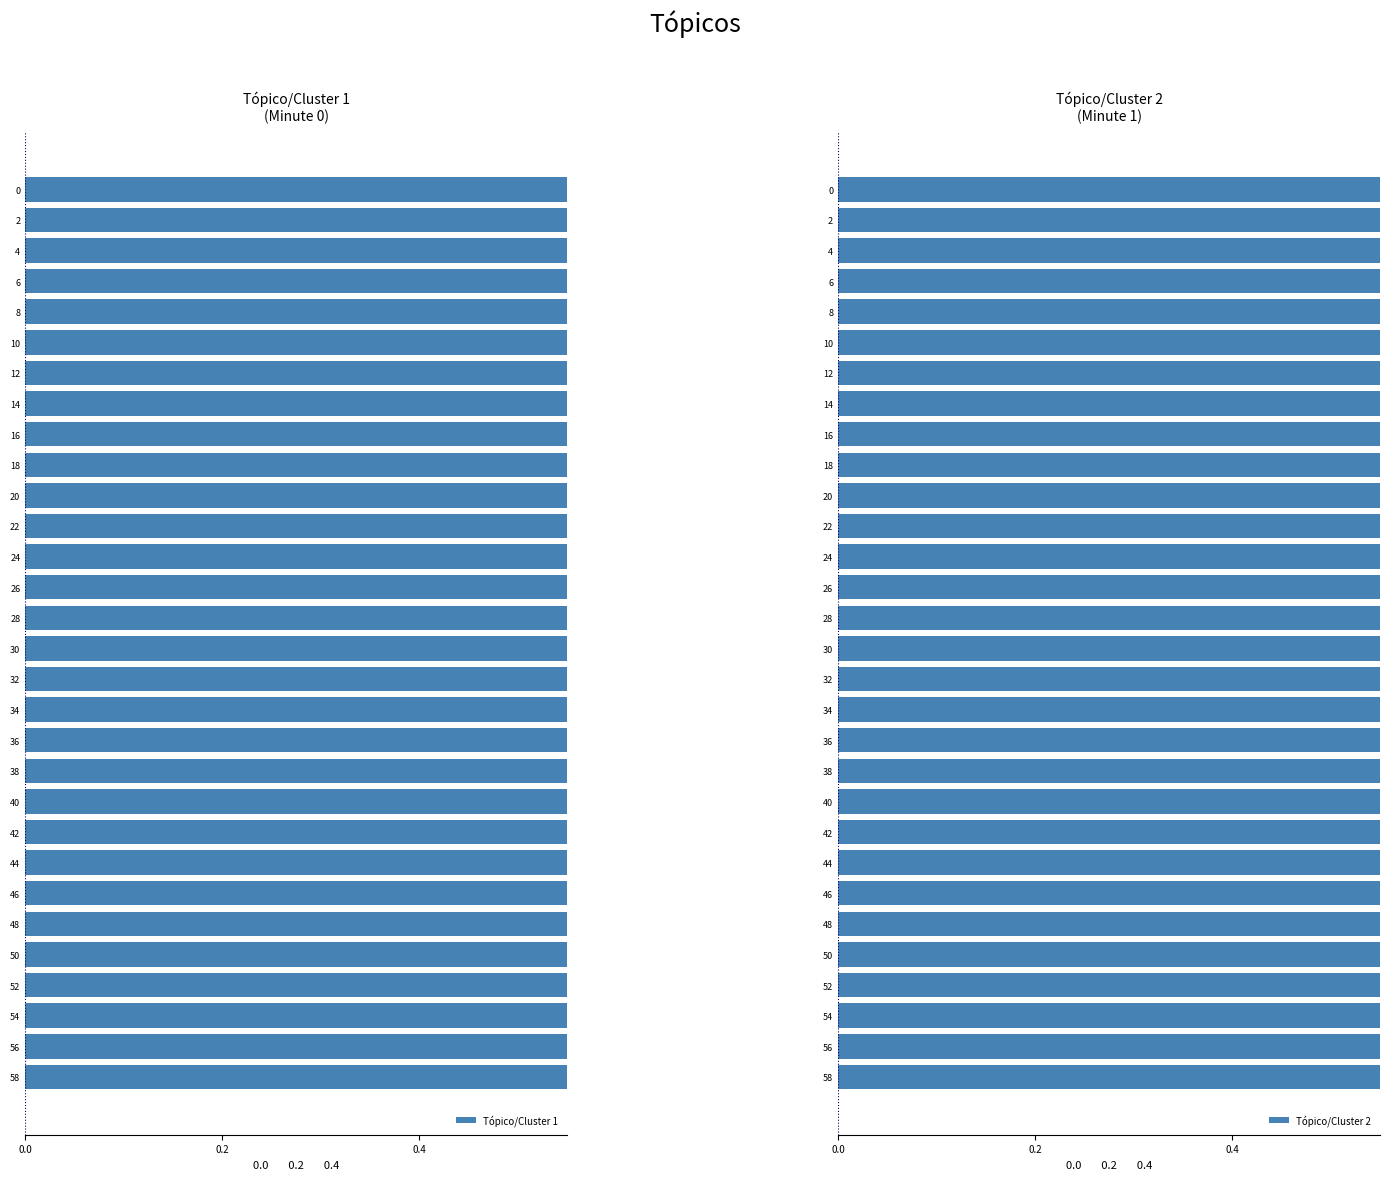

Where is Tópico/Cluster 1 nearest to the value 0?

32